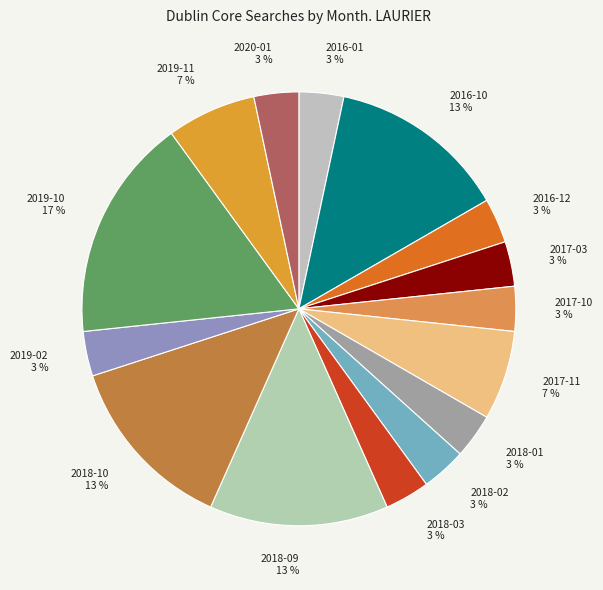

To the nearest percent, what percentage of the pie is 2018-03?

3%